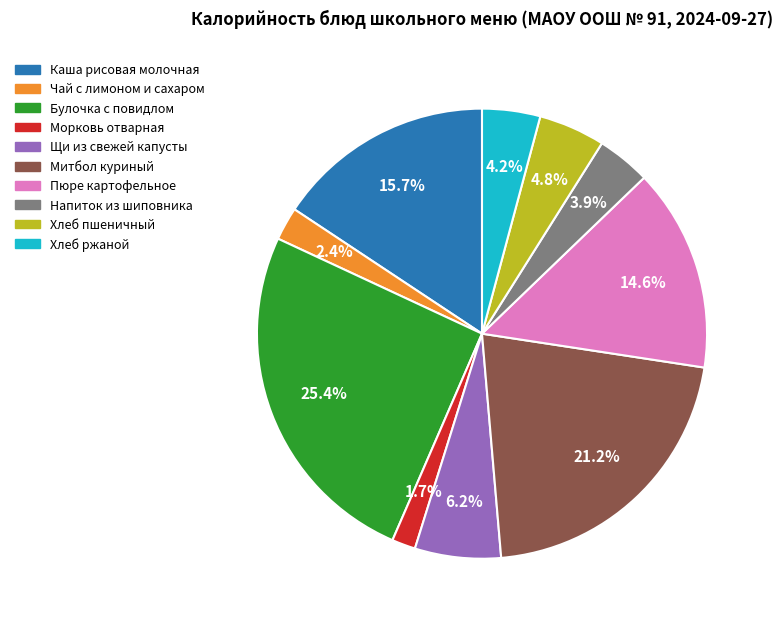

Is there any slice that represents more than half of the pie?

No